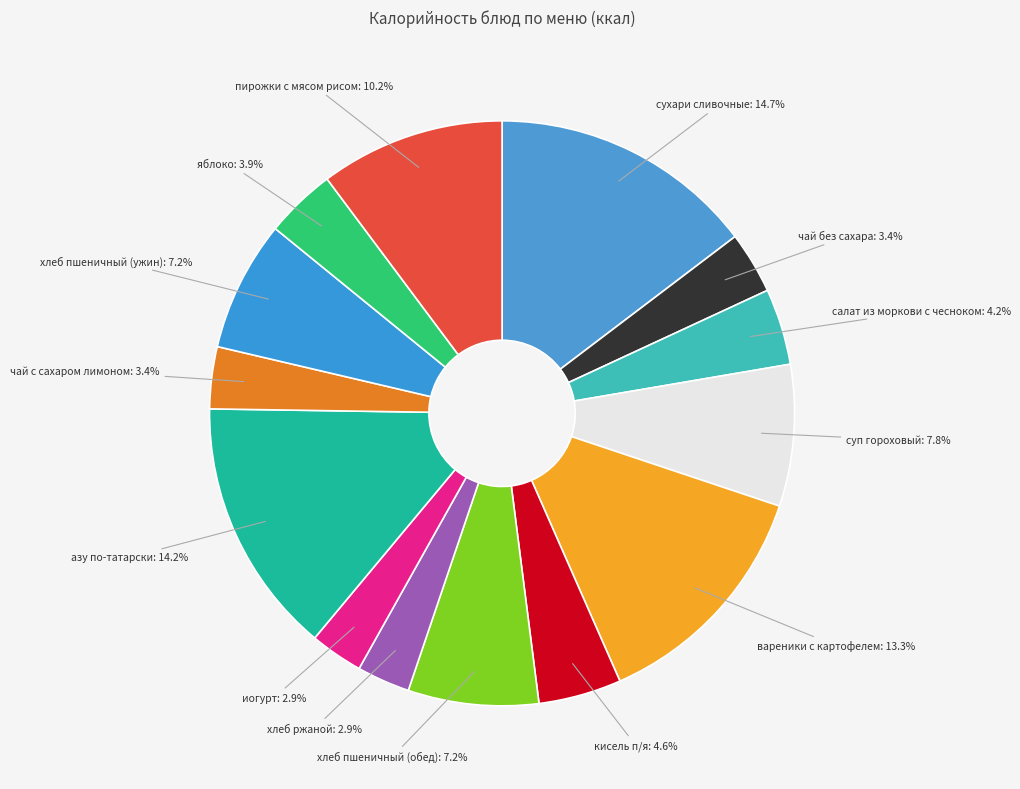

Which has a higher value, кисель п/я: 4.6% or азу по-татарски: 14.2%?

азу по-татарски: 14.2%